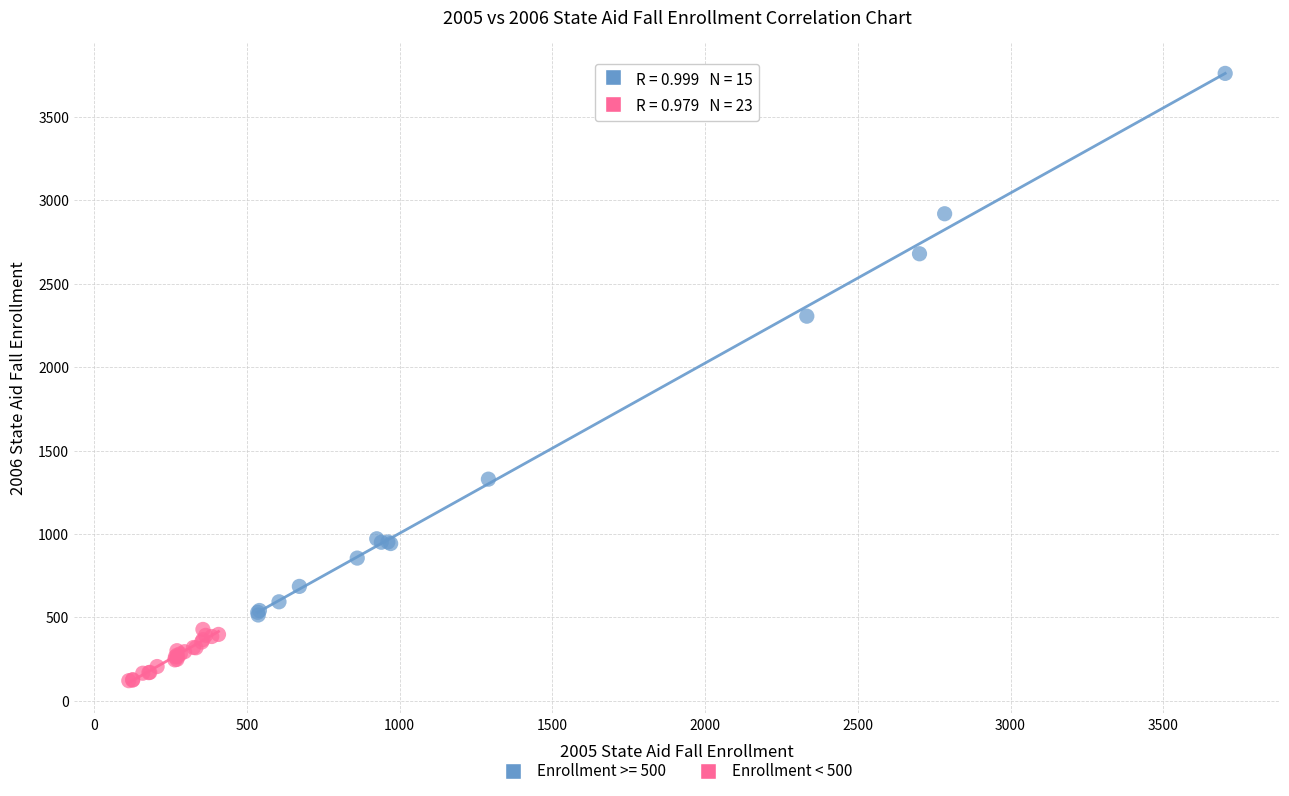

Which series reaches the minimum Y coordinate?

Enrollment < 500